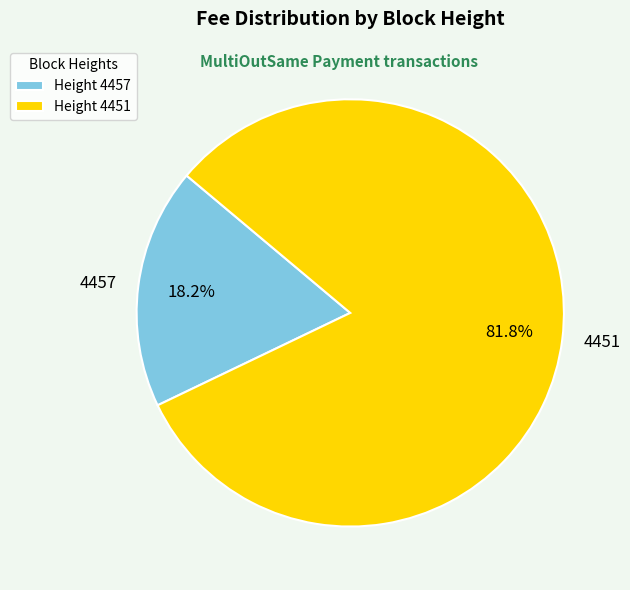

How many slices are in this pie chart?

2